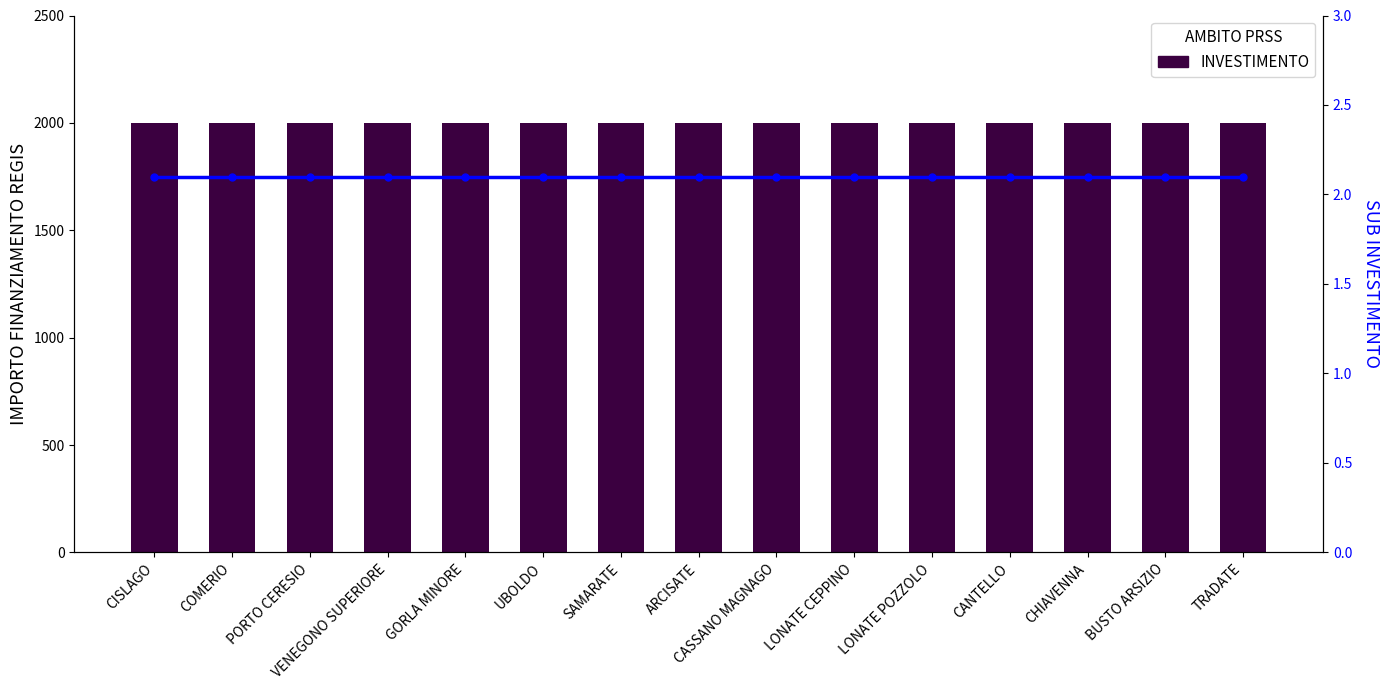

What is the value of the IMPORTO FINANZIAMENTO REGIS bar at the 5th from the left?

2000.0